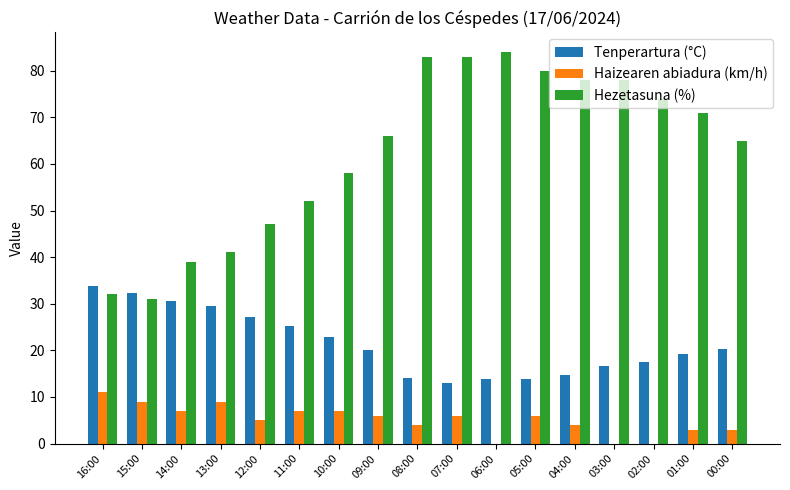

Between 12:00 and 07:00, which series saw the biggest shift?

Hezetasuna (%)